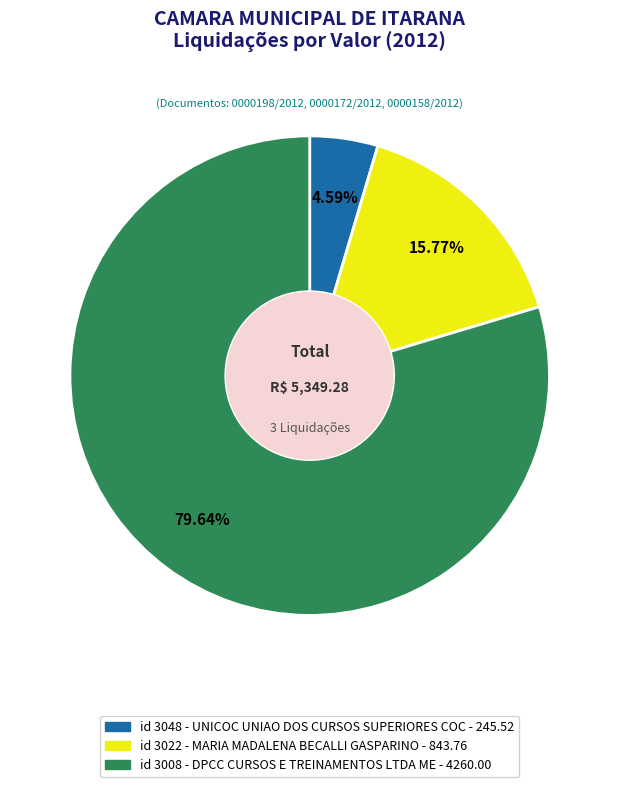

Is there any slice that represents more than half of the pie?

Yes